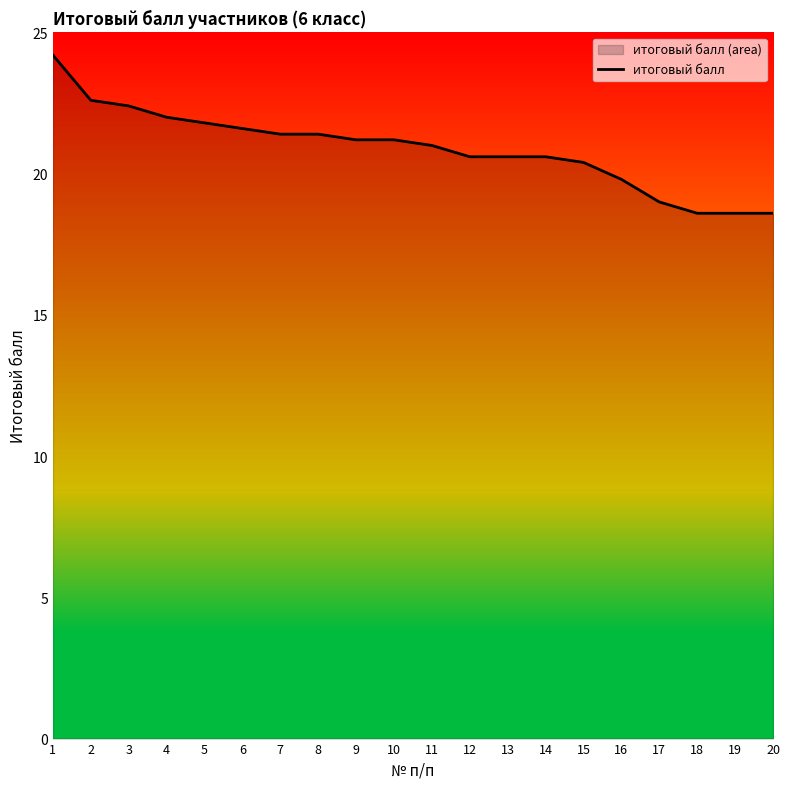

List the labels in order of value, largest first.

1, 2, 3, 4, 5, 6, 7, 8, 9, 10, 11, 12, 13, 14, 15, 16, 17, 18, 19, 20